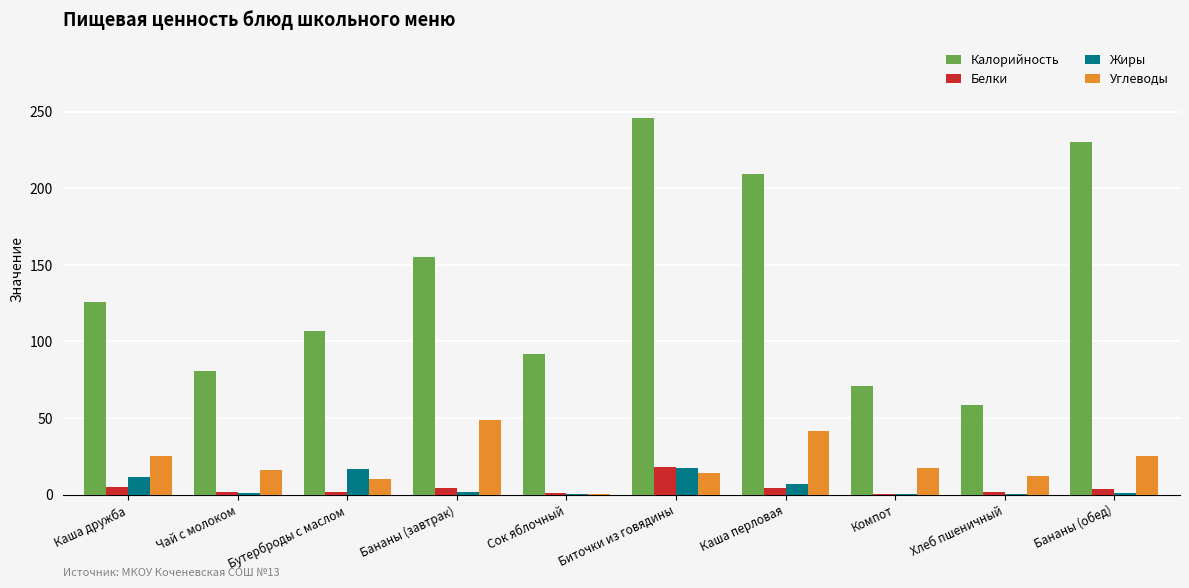

Count the number of categories in the chart.

10